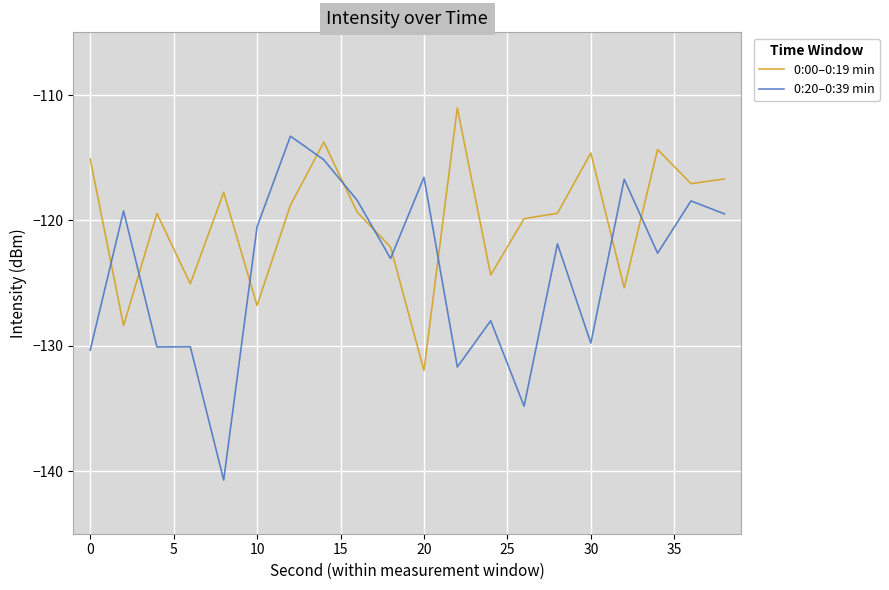

Which series has the largest range (max minus min)?

0:20–0:39 min